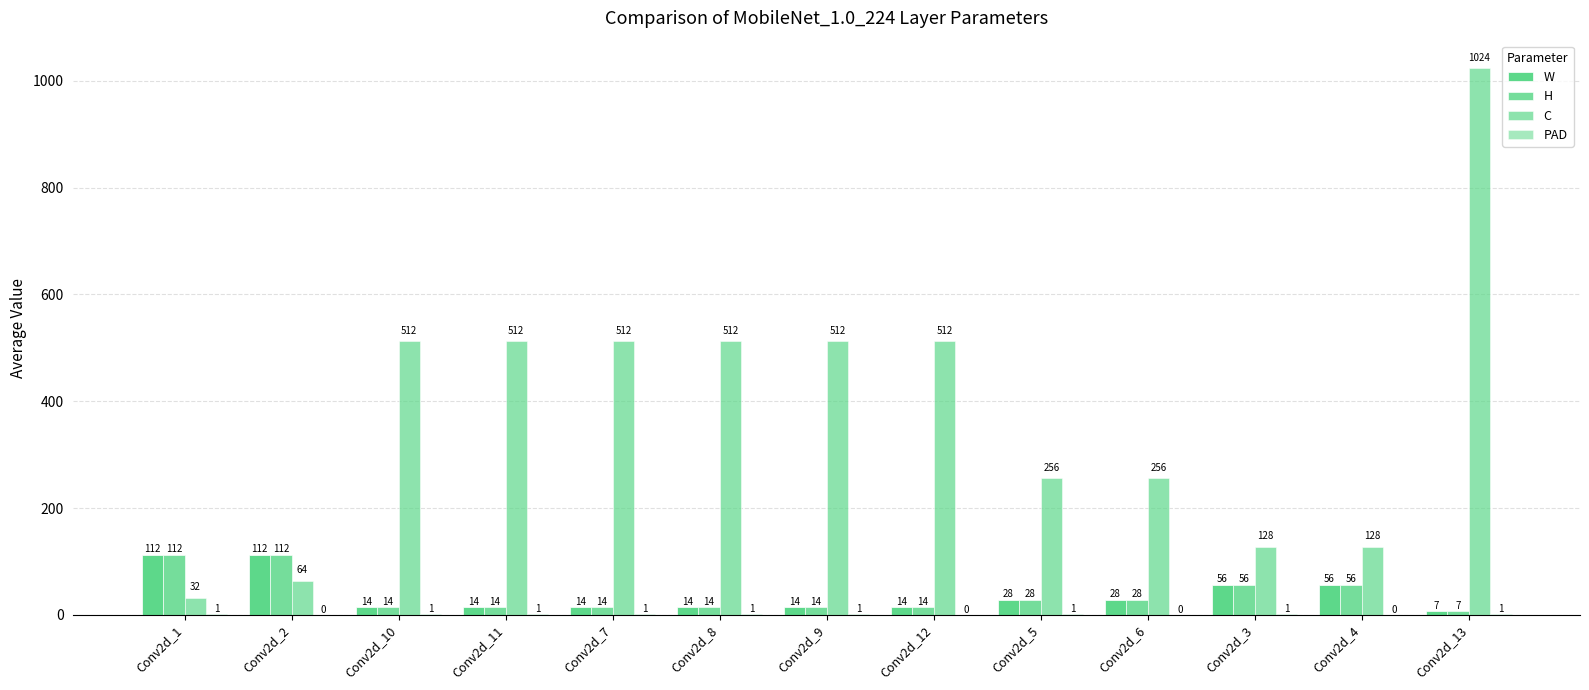

How many groups of bars are there?

13